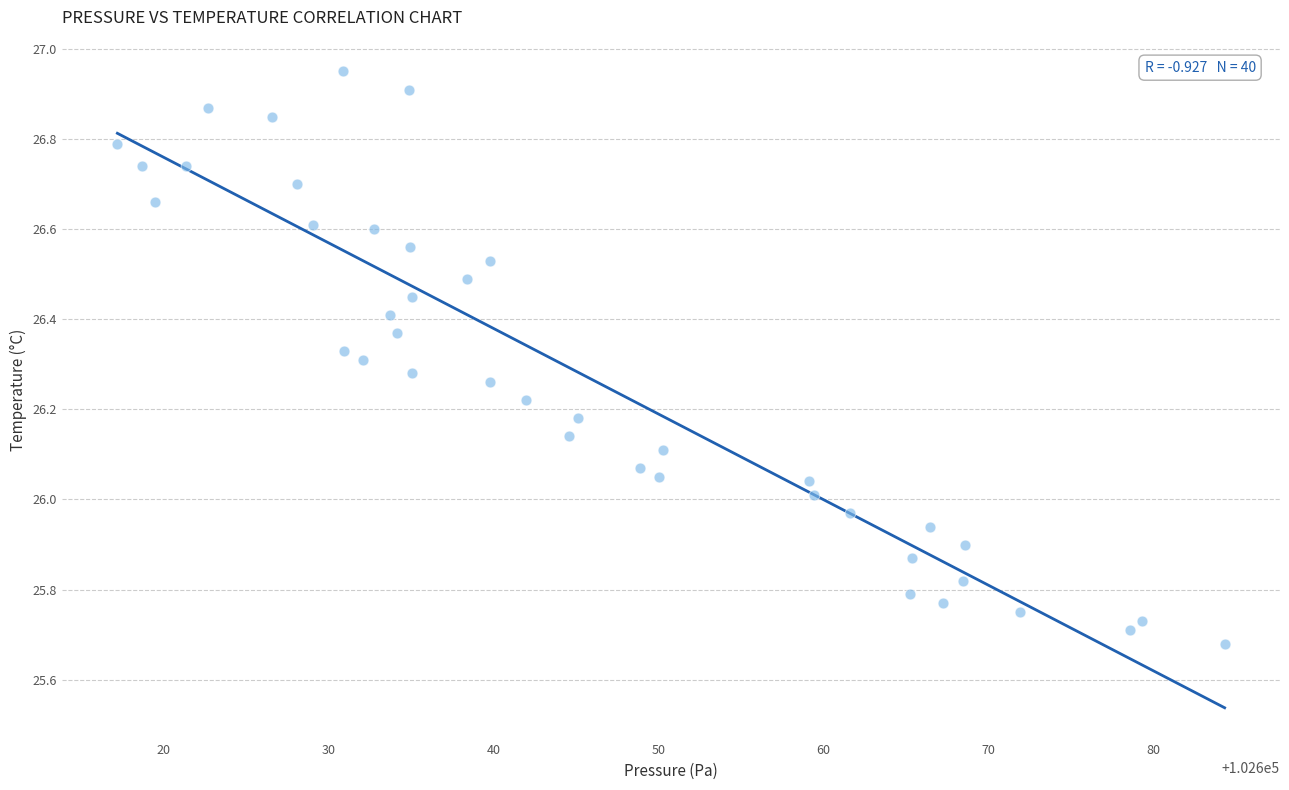

What is the range of X values (max minus min)?

67.1